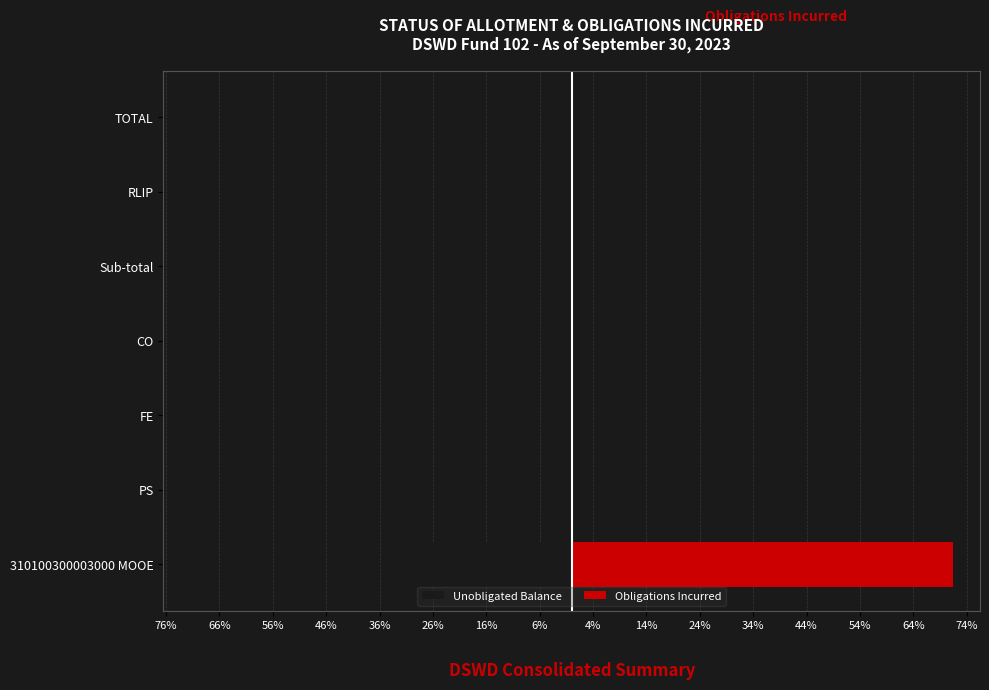

What is the minimum value shown in the chart?

-28.5